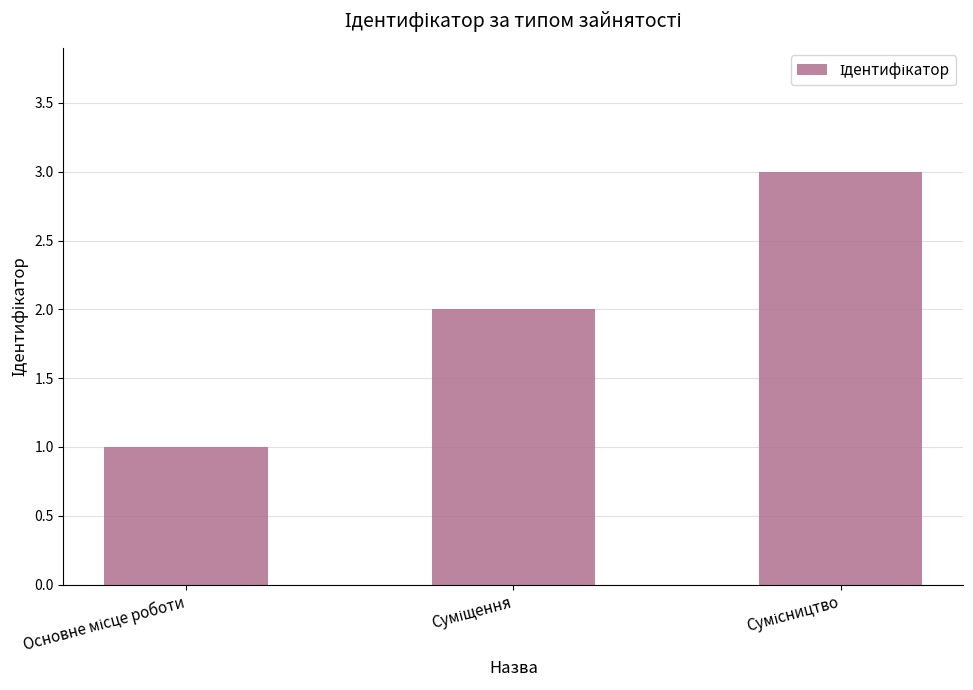

What is the sum of all values?

6